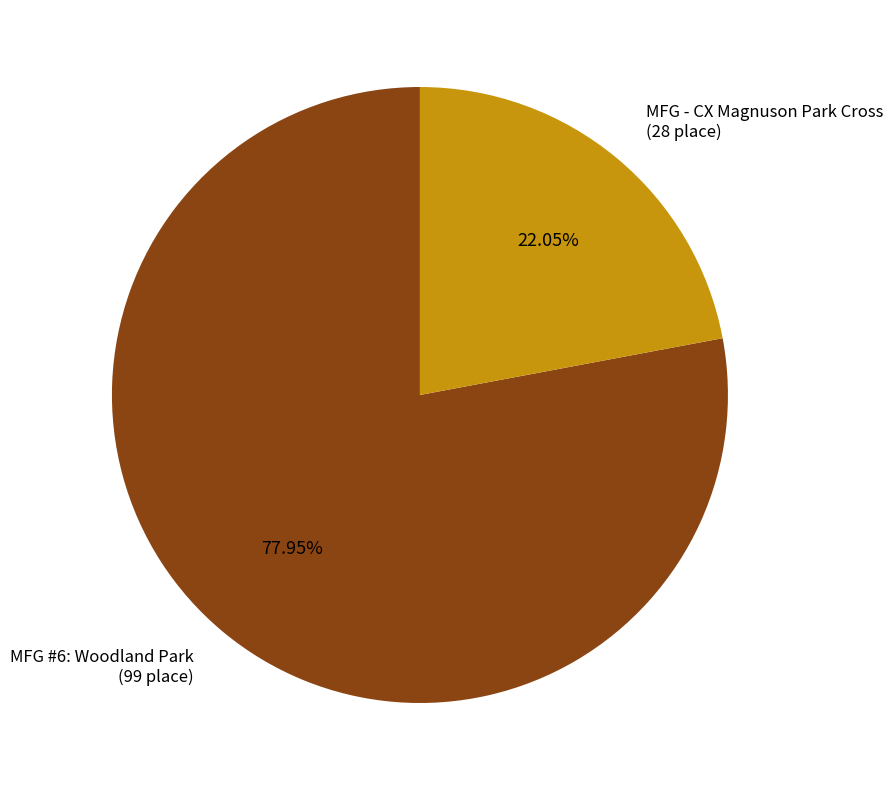

How much of the chart is everything except MFG - CX Magnuson Park Cross?

78.0%